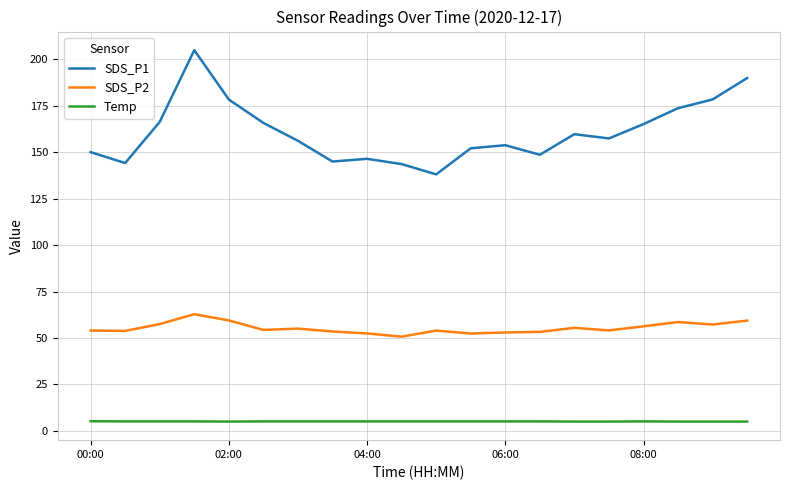

What is the lowest value of the SDS_P2 series?

50.7